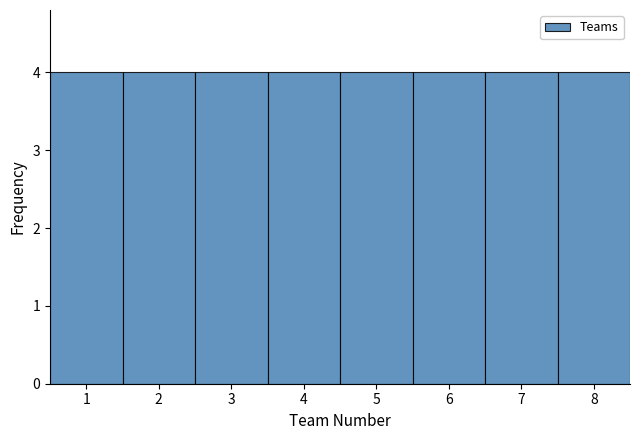

What is the height of the bar covering 0.5 to 1.5 on the x-axis? The values are not printed on the chart, so give them approximately, as read against the axis.

4